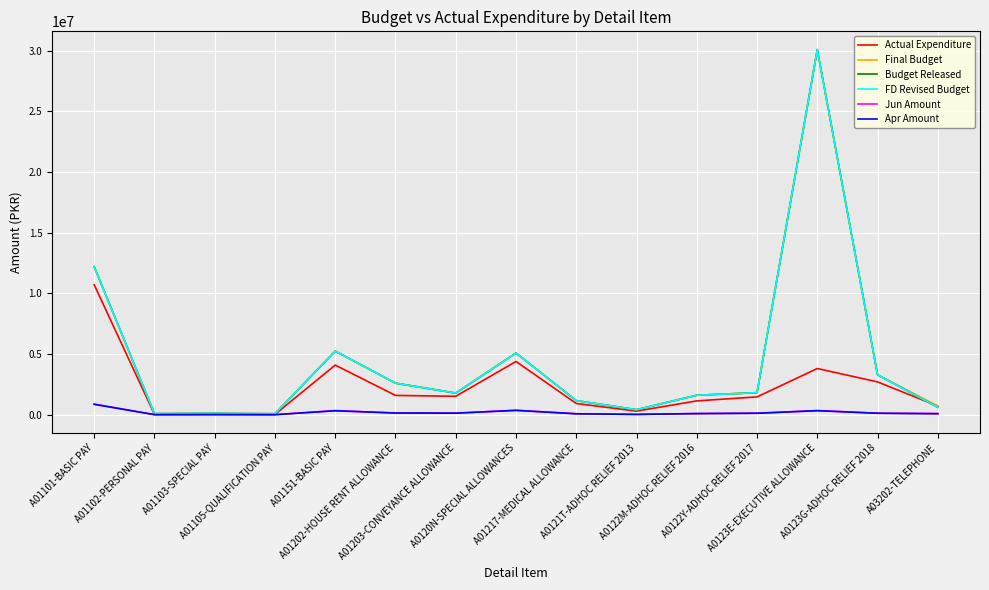

What position from the left is A01102-PERSONAL PAY?

2